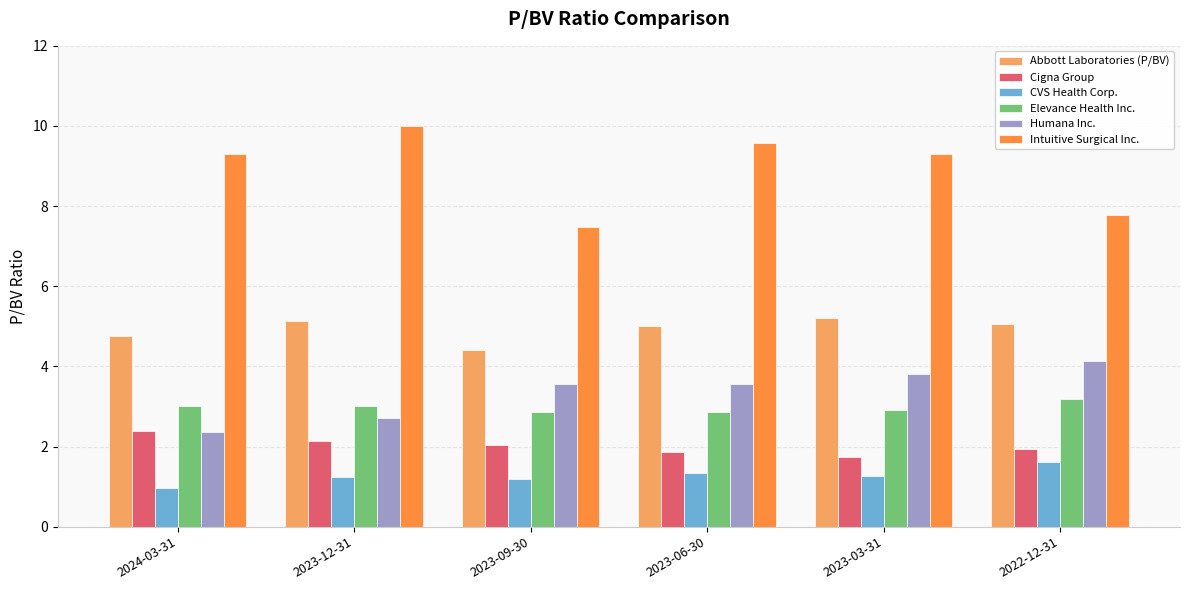

What position from the right is 2023-09-30?

4